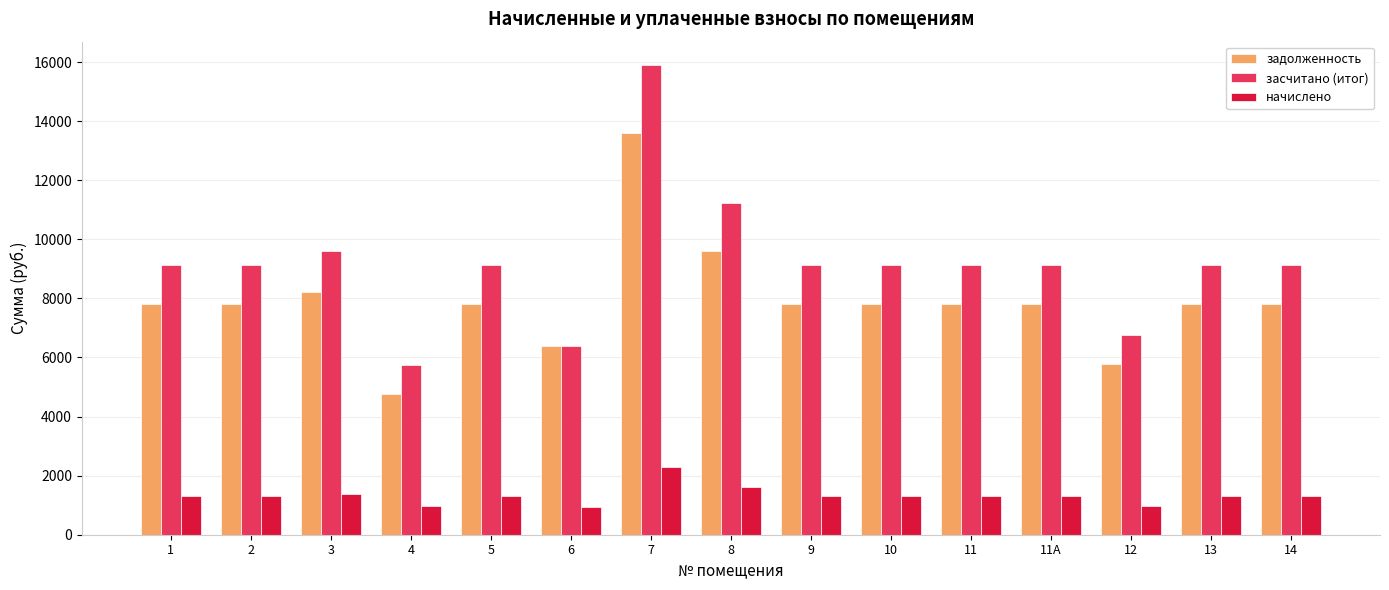

Which series has the widest spread of values?

засчитано (итог)